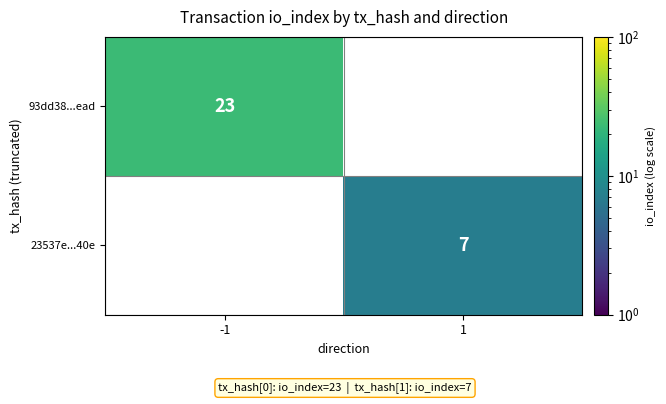

The value of 93dd38...ead at -1 is 23. True or false?

True